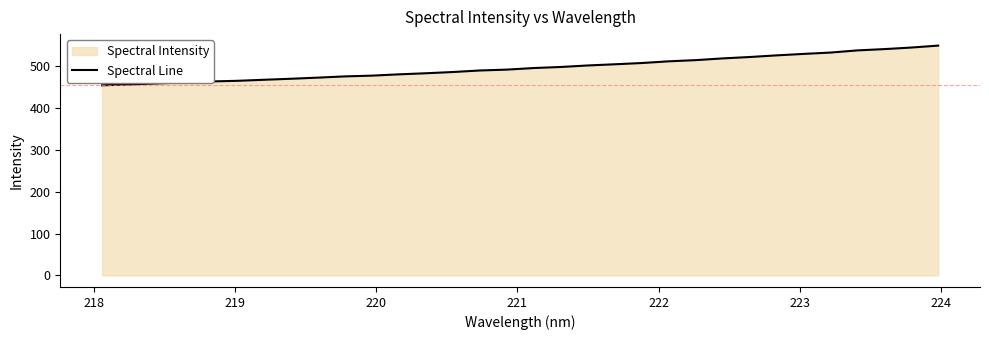

What is the difference between the maximum and minimum values?

94.6